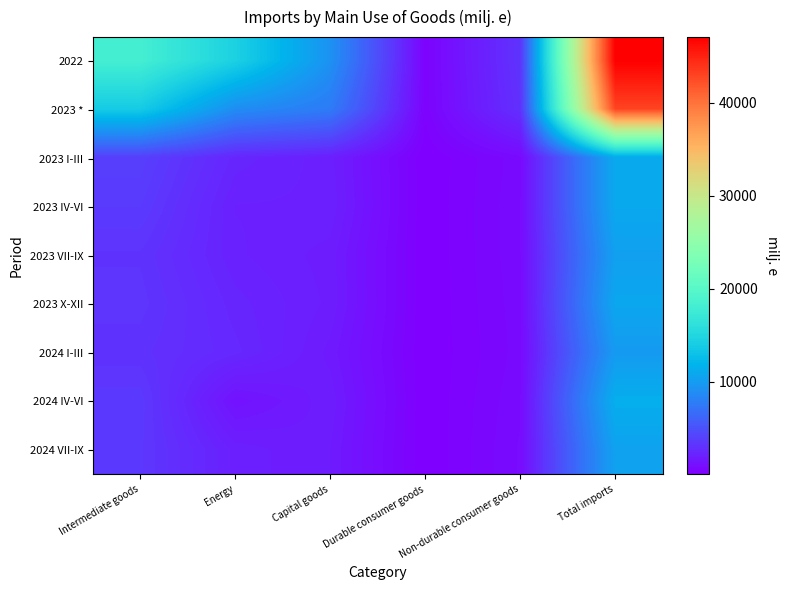

Rank the series by their maximum value, from lowest to highest.

2024 I-III, 2023 VII-IX, 2024 VII-IX, 2023 X-XII, 2023 IV-VI, 2023 I-III, 2024 IV-VI, 2023 *, 2022